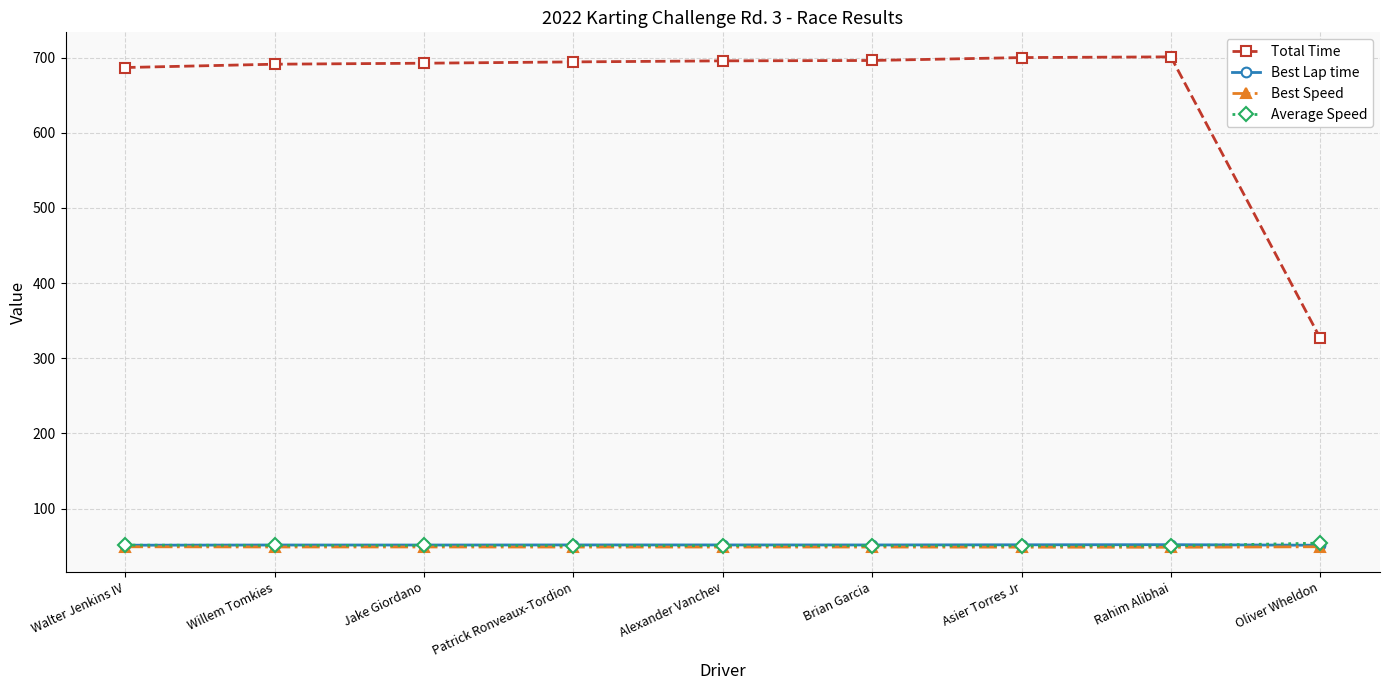

True or false: Best Lap time has a value of 51.2 at Oliver Wheldon.

True